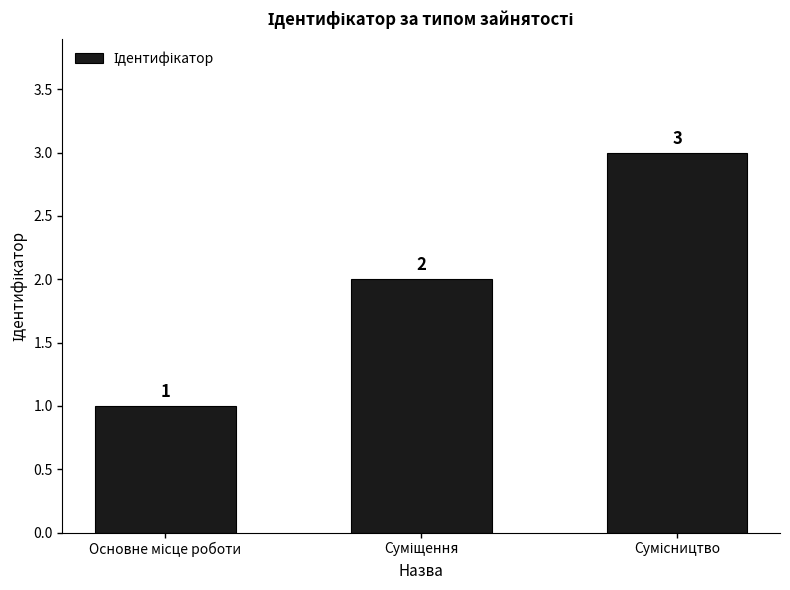

What is the greatest value displayed?

3